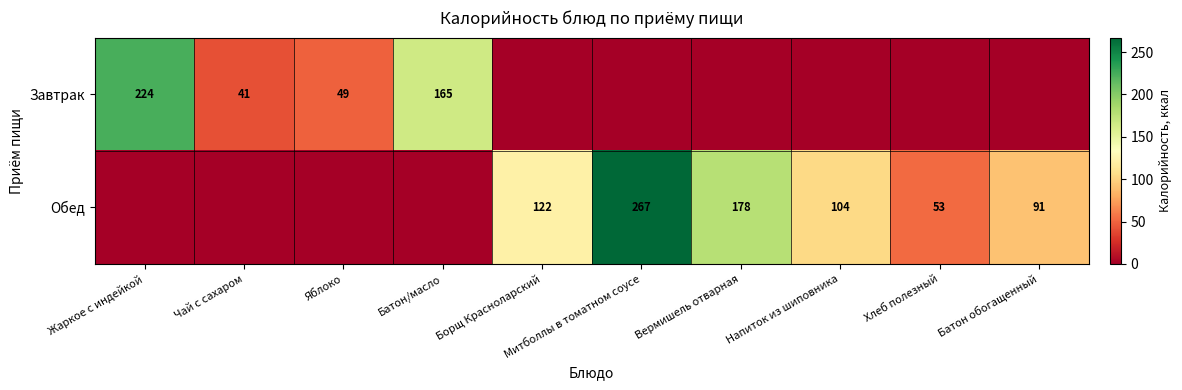

Is the value of Завтрак at Чай с сахаром greater than the value of Обед at Вермишель отварная?

No